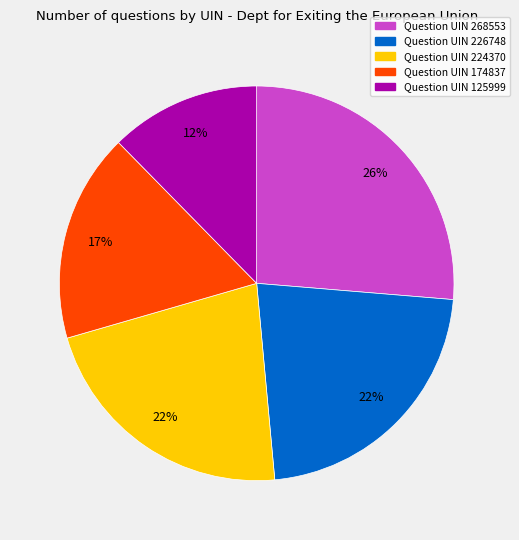

Is there any slice that represents more than half of the pie?

No